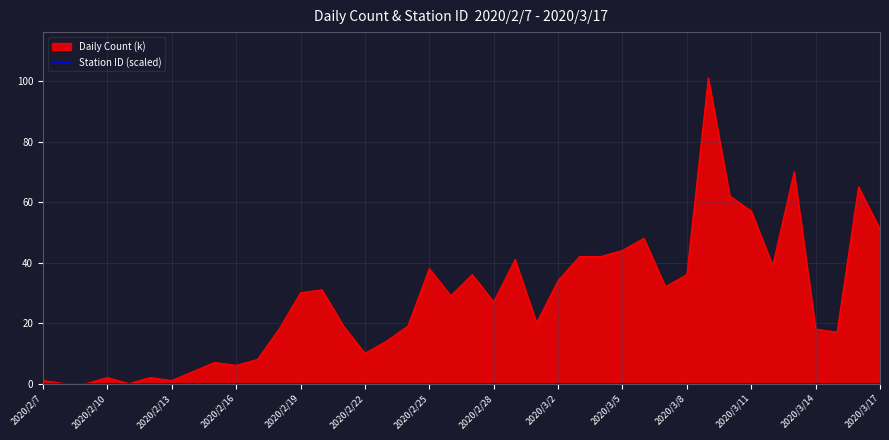

What is the change in value from 2020/2/19 to 2020/3/8?

+6